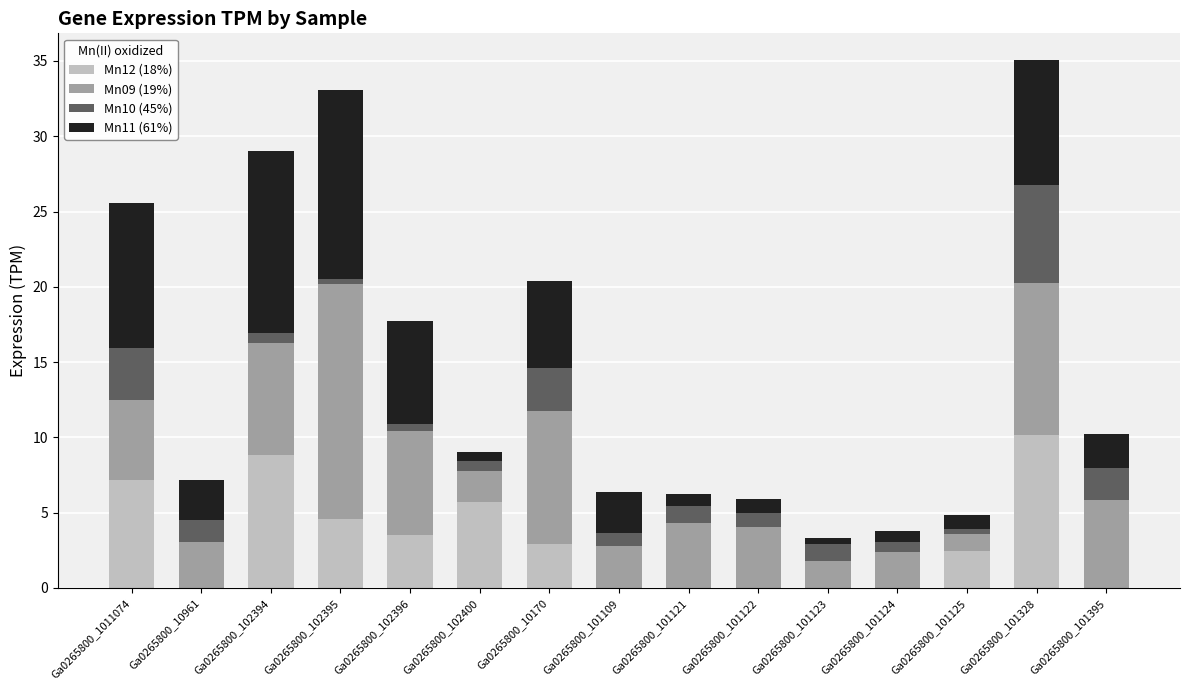

What is the maximum value for Mn12 (18%)?

10.2